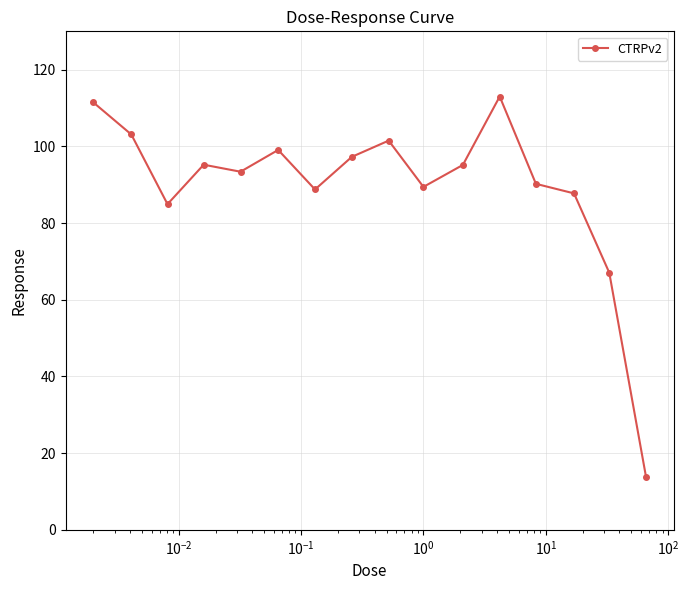

Is this an area chart (filled region under the line)?

No